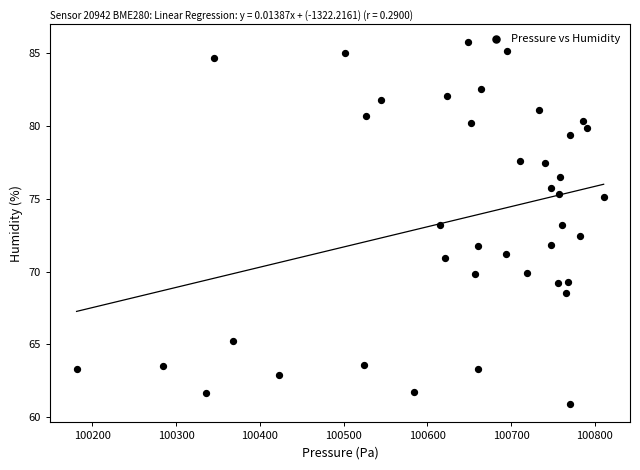

What is the range of X values (max minus min)?

629.5